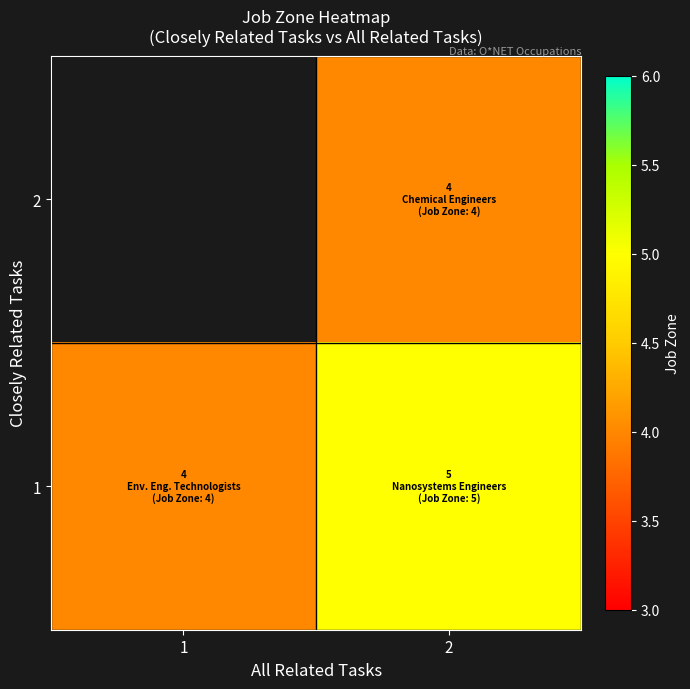

How many positive values does the 2 series have?

1